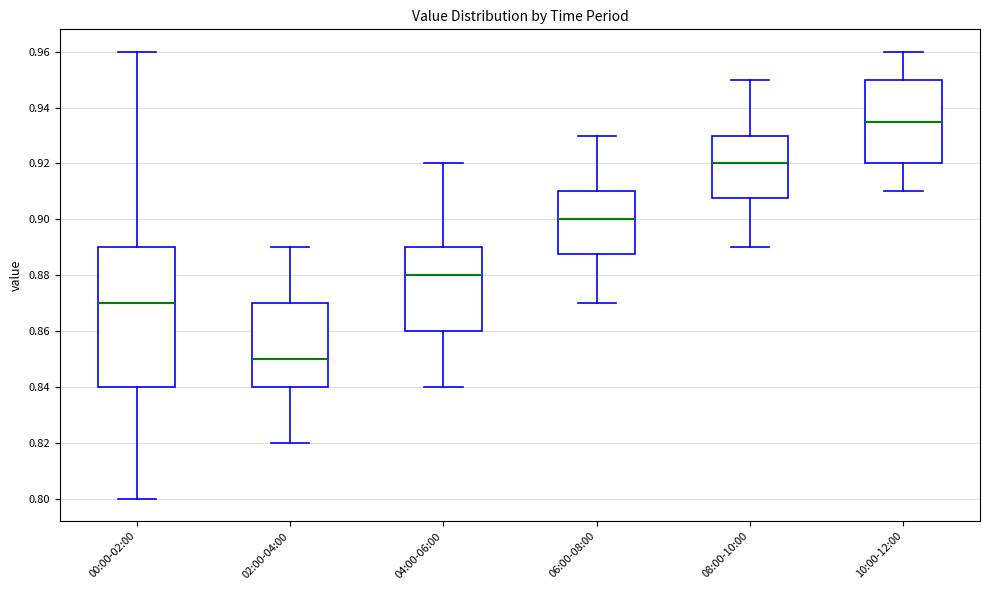

Reading left to right, transcribe this box plot: for each box, give where its median line is, the range the box spans, and where its two whiskers end, as read against the y-axis. The values are not printed on the chart, so give them approximately, as read against the axis.

00:00-02:00: median 0.870, box 0.840 to 0.890, whiskers 0.800 to 0.960
02:00-04:00: median 0.850, box 0.840 to 0.870, whiskers 0.820 to 0.890
04:00-06:00: median 0.880, box 0.860 to 0.890, whiskers 0.840 to 0.920
06:00-08:00: median 0.900, box 0.888 to 0.910, whiskers 0.870 to 0.930
08:00-10:00: median 0.920, box 0.908 to 0.930, whiskers 0.890 to 0.950
10:00-12:00: median 0.936, box 0.920 to 0.950, whiskers 0.910 to 0.960